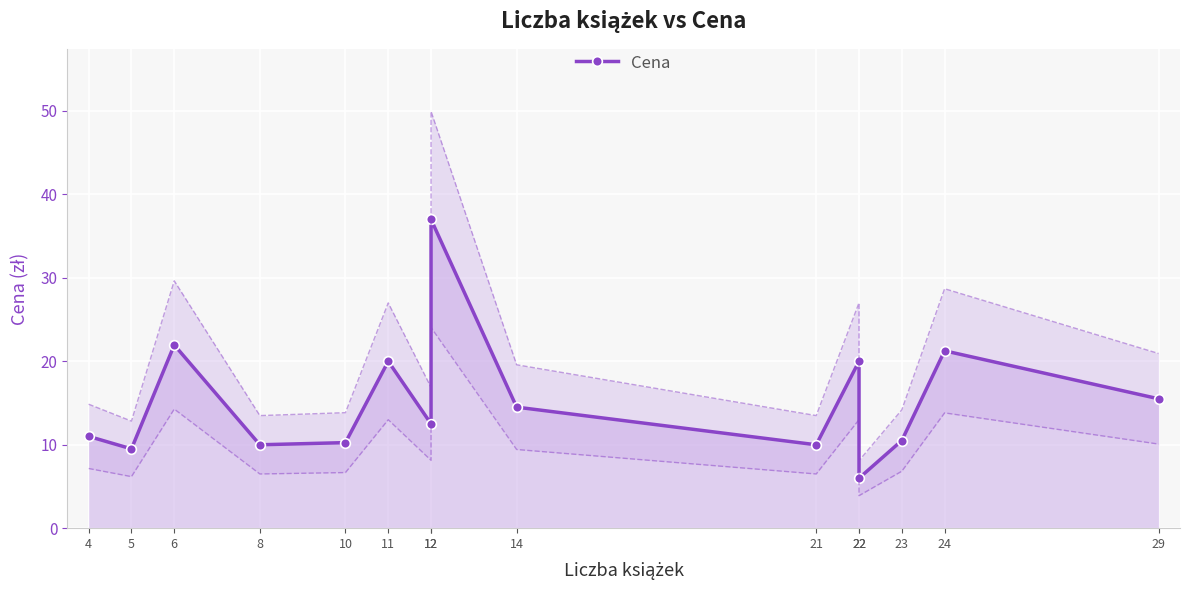

At which category does the data reach its first local peak?

6